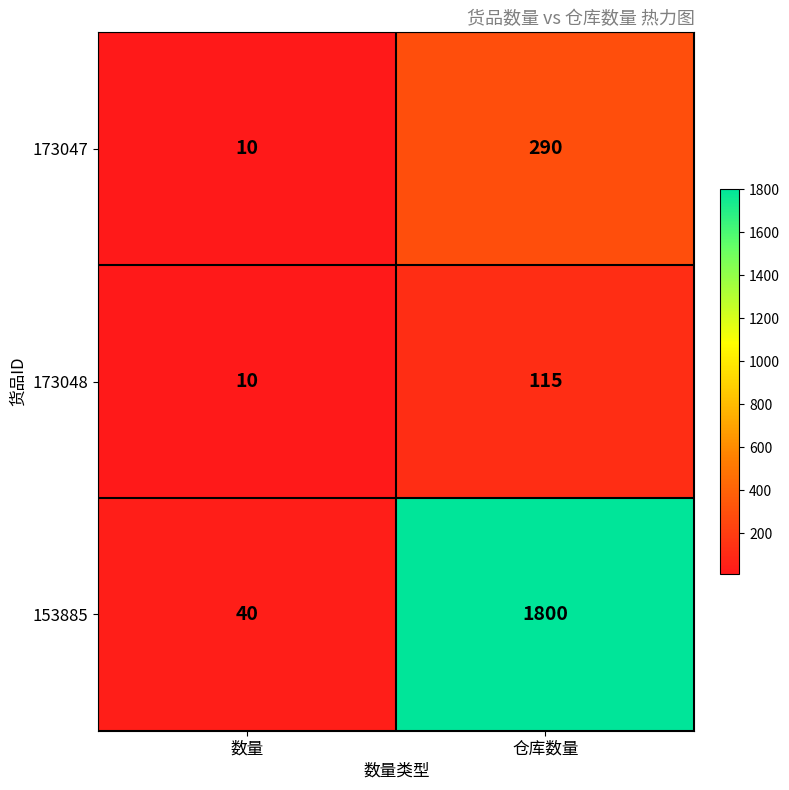

List the series in order of their peak value, highest first.

153885, 173047, 173048